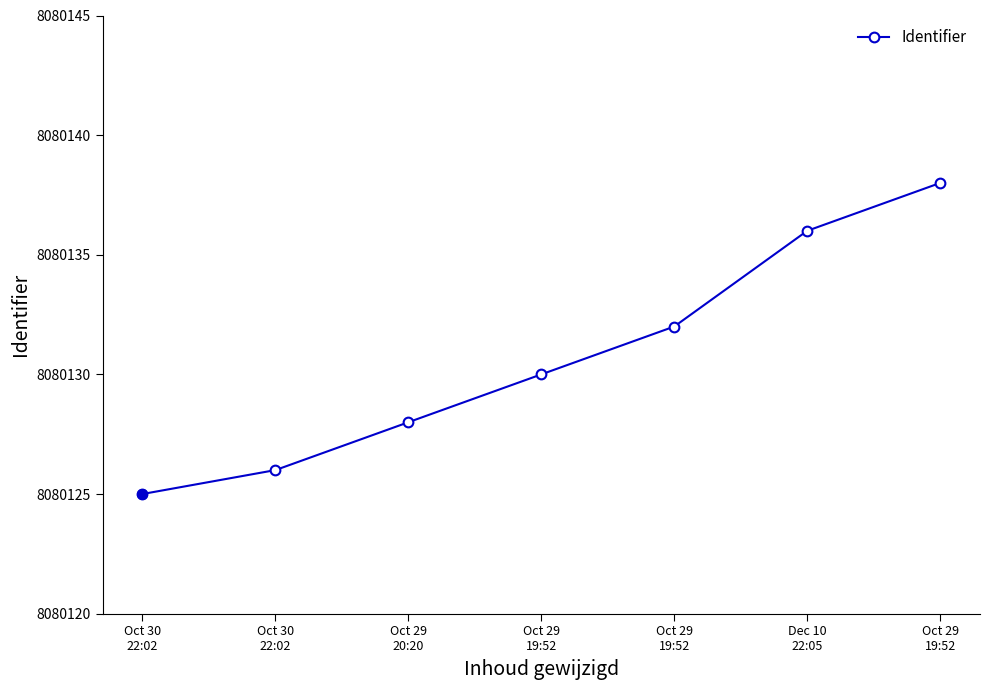

How many lines are shown in the chart?

1